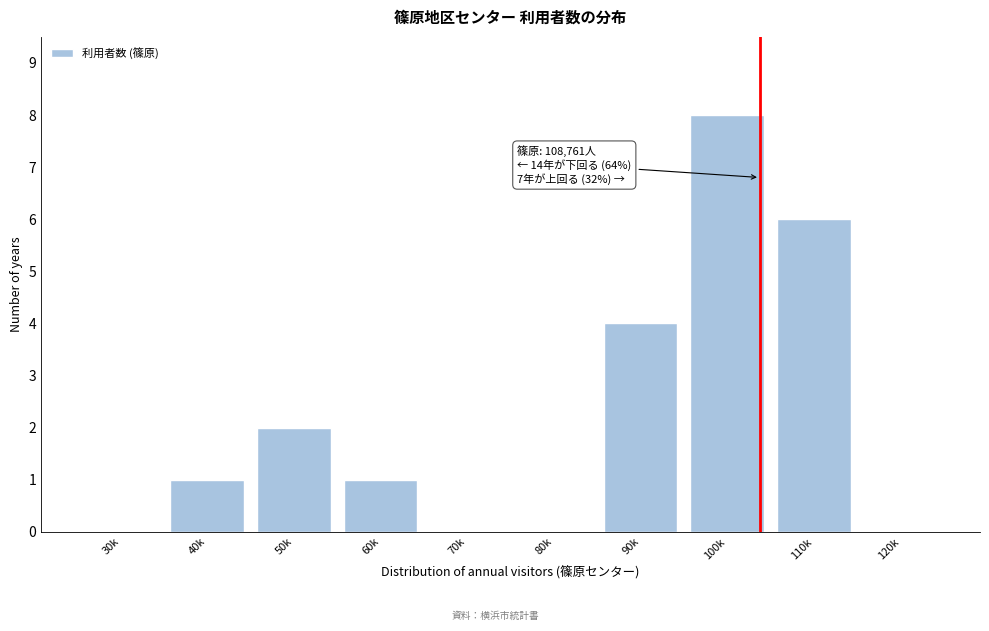

Reading left to right, list all the values displayed in this chart.

30k=0	40k=1	50k=2	60k=1	70k=0	80k=0	90k=4	100k=8	110k=6	120k=0